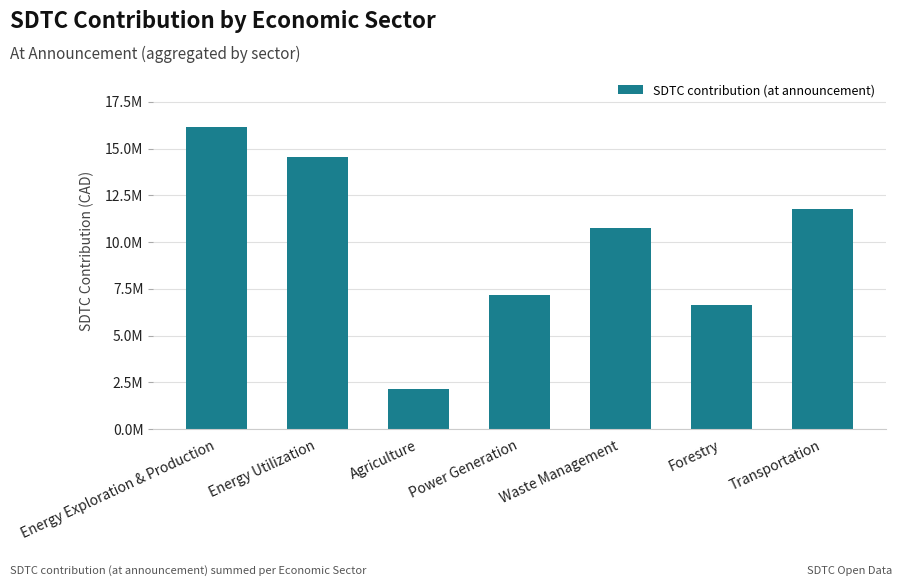

What is the greatest value displayed?

16138335